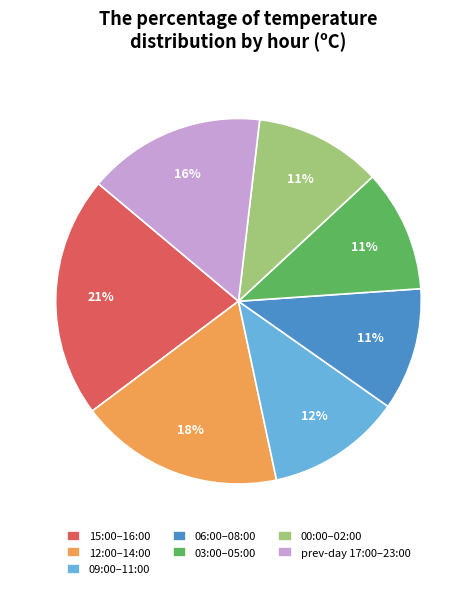

Is it true that 12:00–14:00 is 31% of the pie?

False